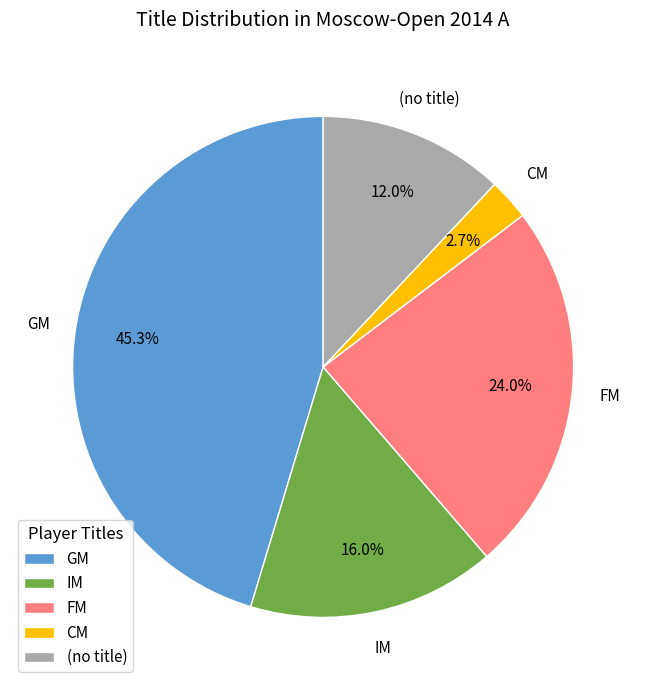

What is the largest slice in the pie chart?

GM